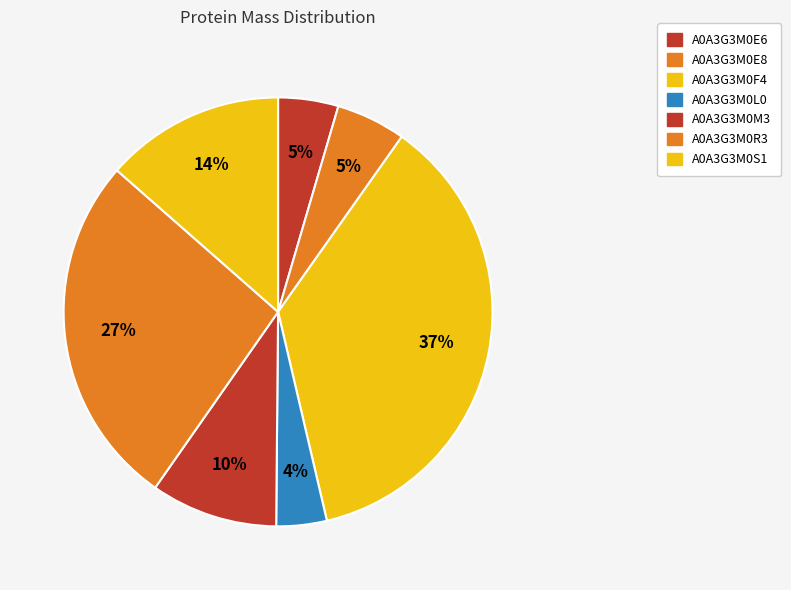

How many slices are in this pie chart?

7